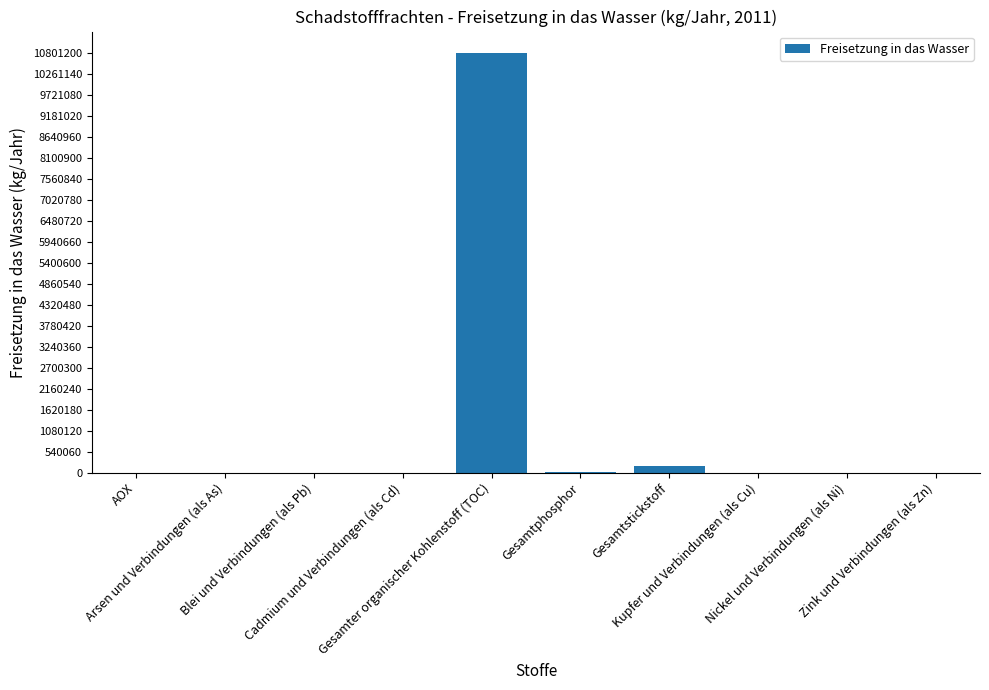

What is the greatest value displayed?

10801200